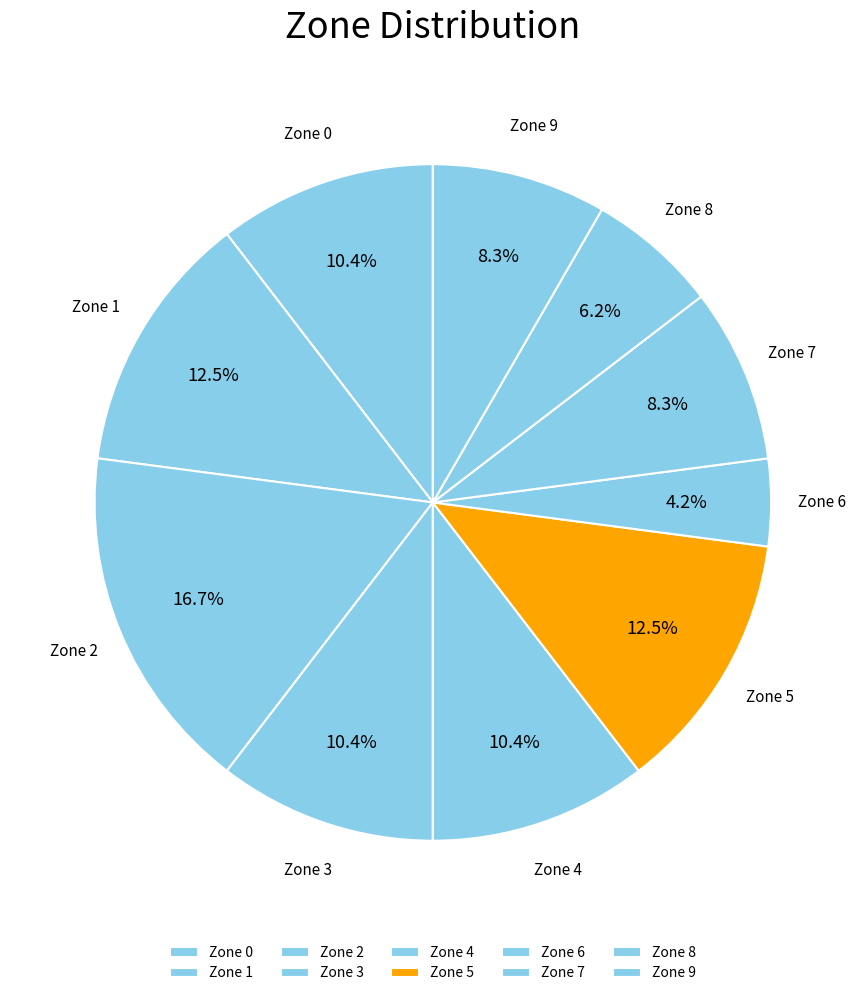

To the nearest percent, what is the difference between the Zone 1 and Zone 8 slice percentages?

6%